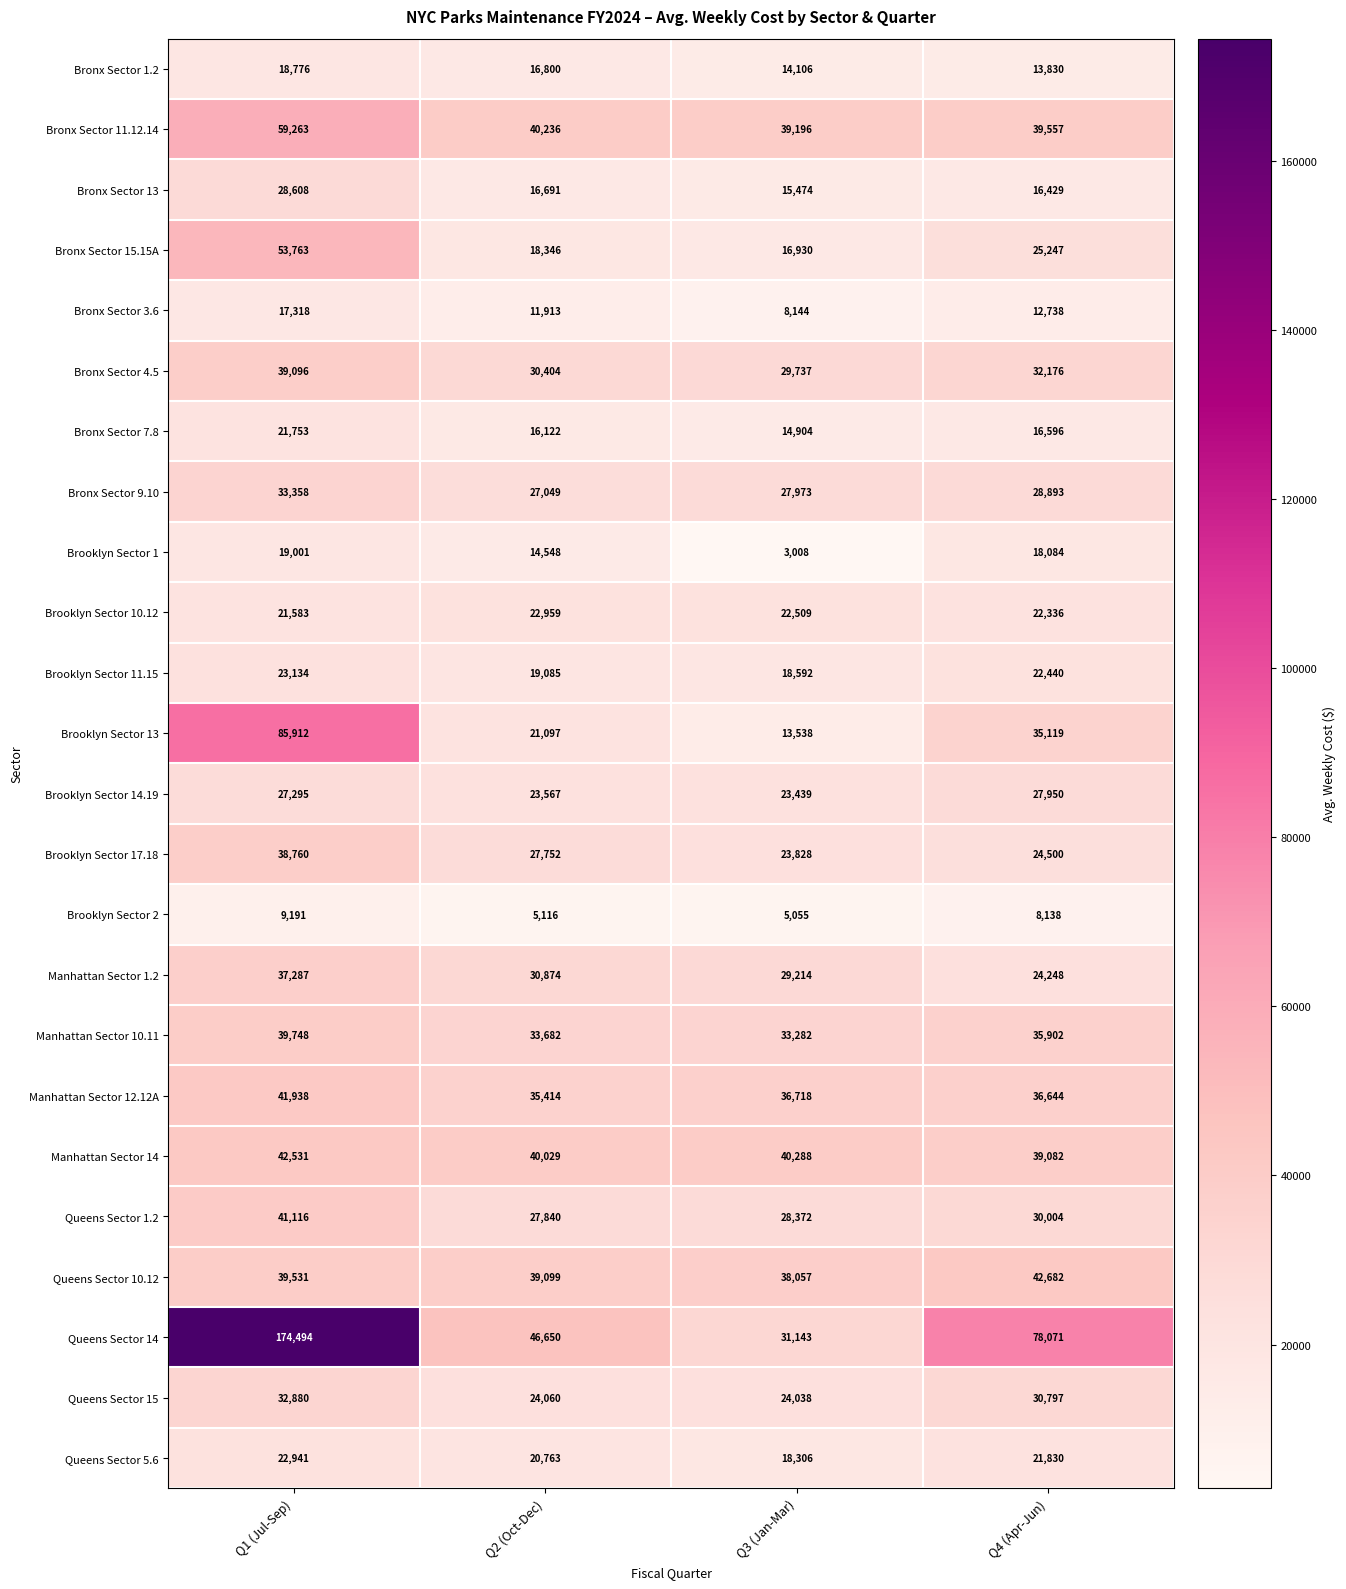

Read the Queens Sector 14 value at Q3 (Jan-Mar).

31143